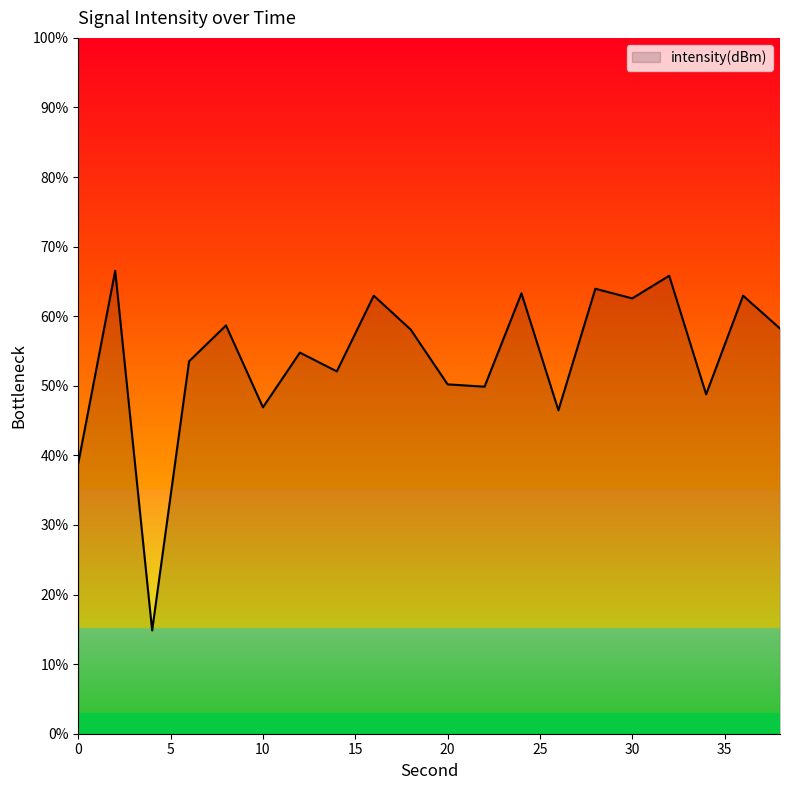

What is the maximum value shown in the chart?

66.5